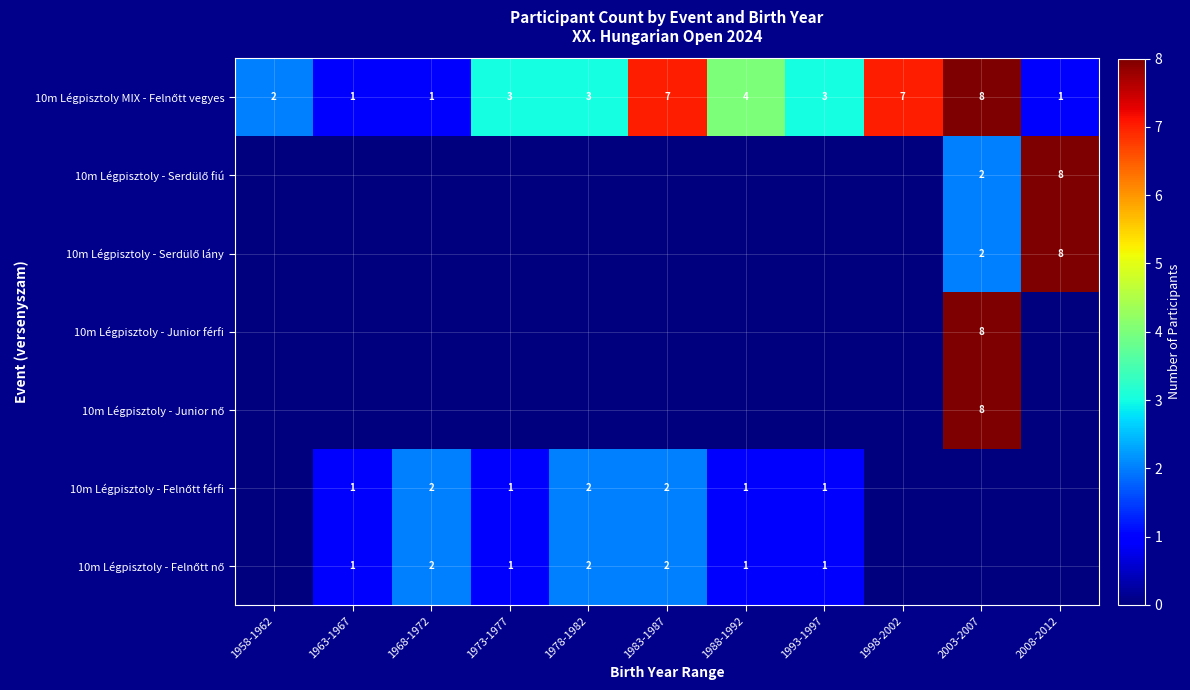

What is the maximum value shown in the chart?

8